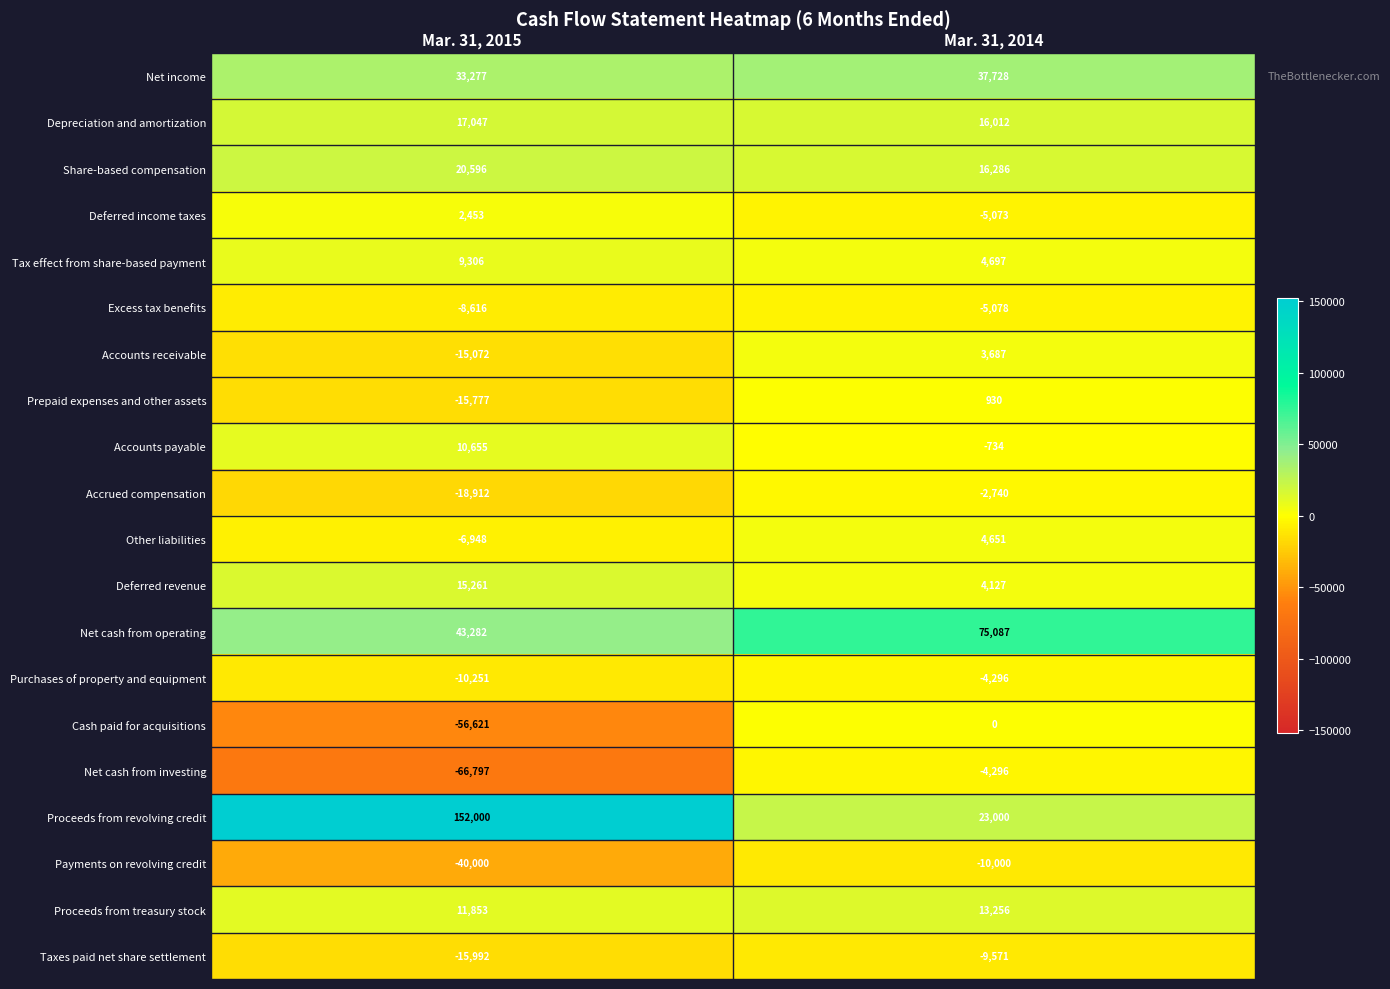

True or false: Proceeds from revolving credit has a value of 152000 at Mar. 31, 2015.

True